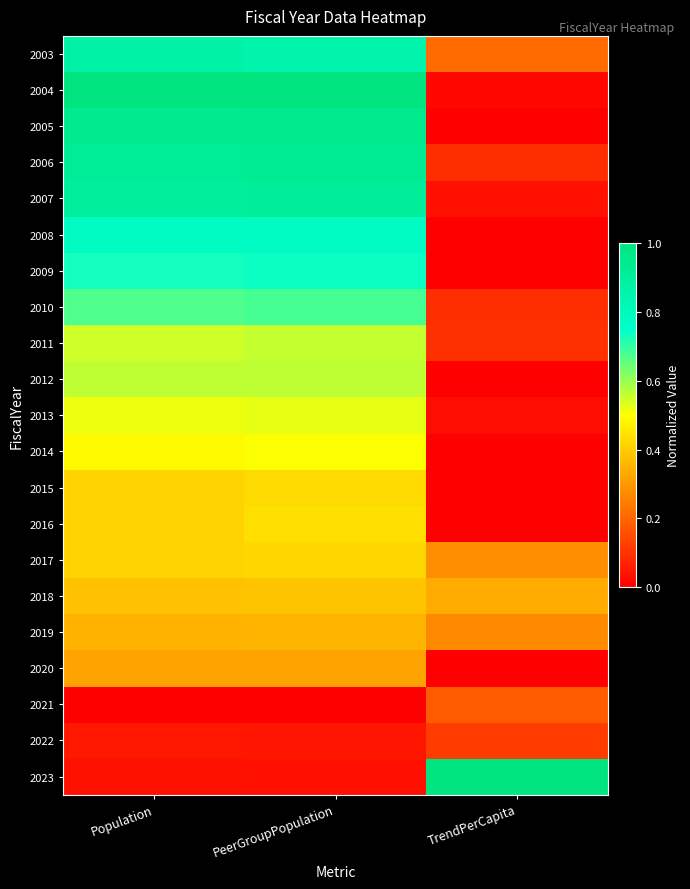

What is the total value across all series at Population?

11.3